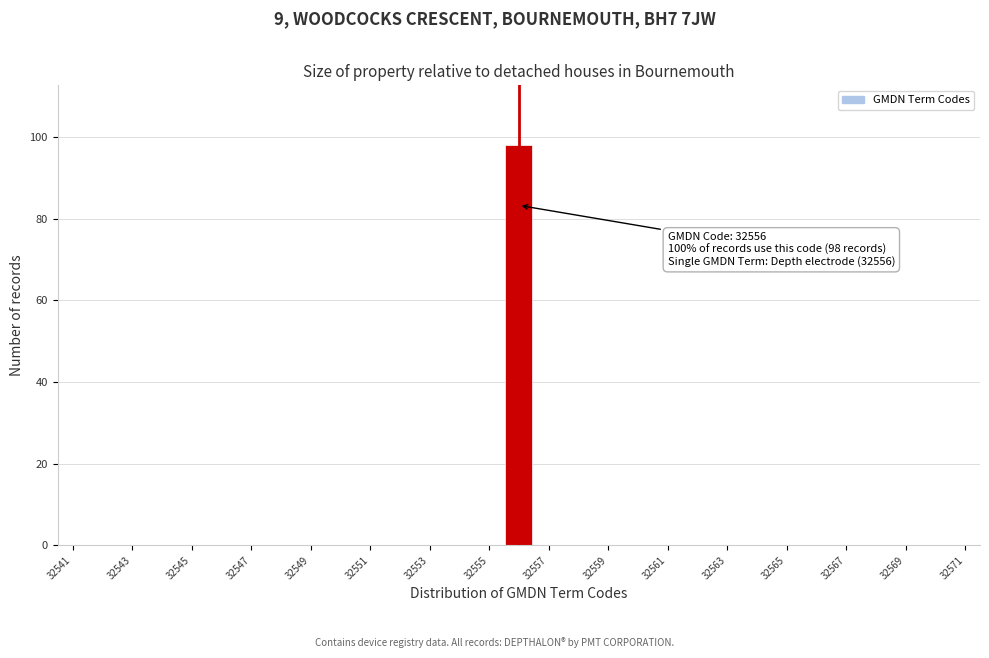

Over which range of the x-axis is the bar tallest?

32555.5 to 32556.5